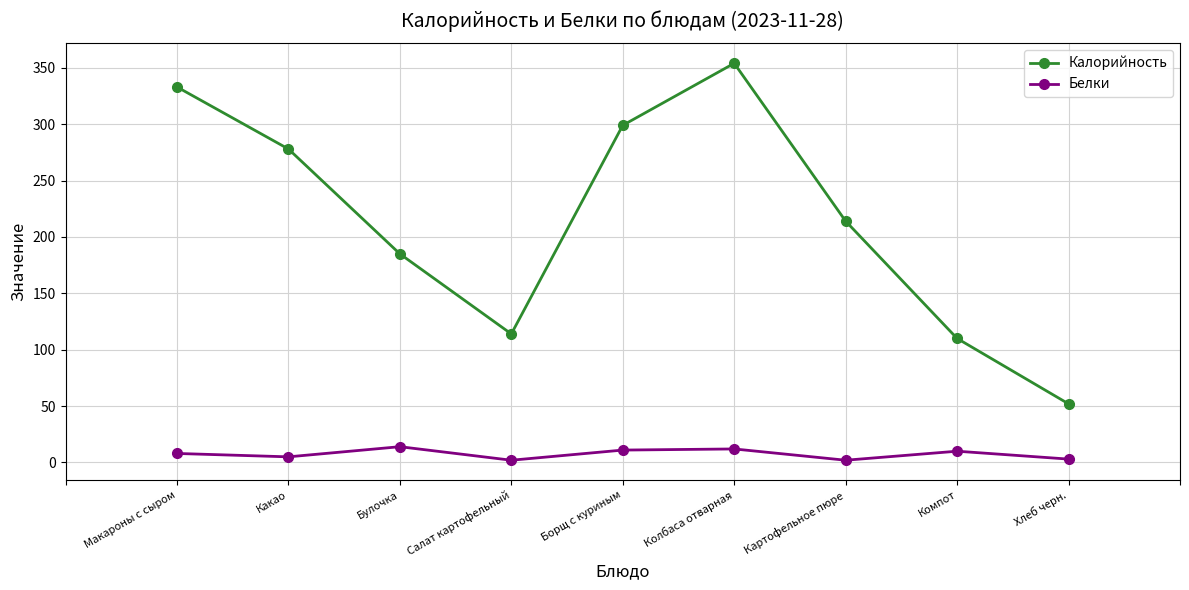

True or false: Калорийность and Белки intersect in this chart.

False